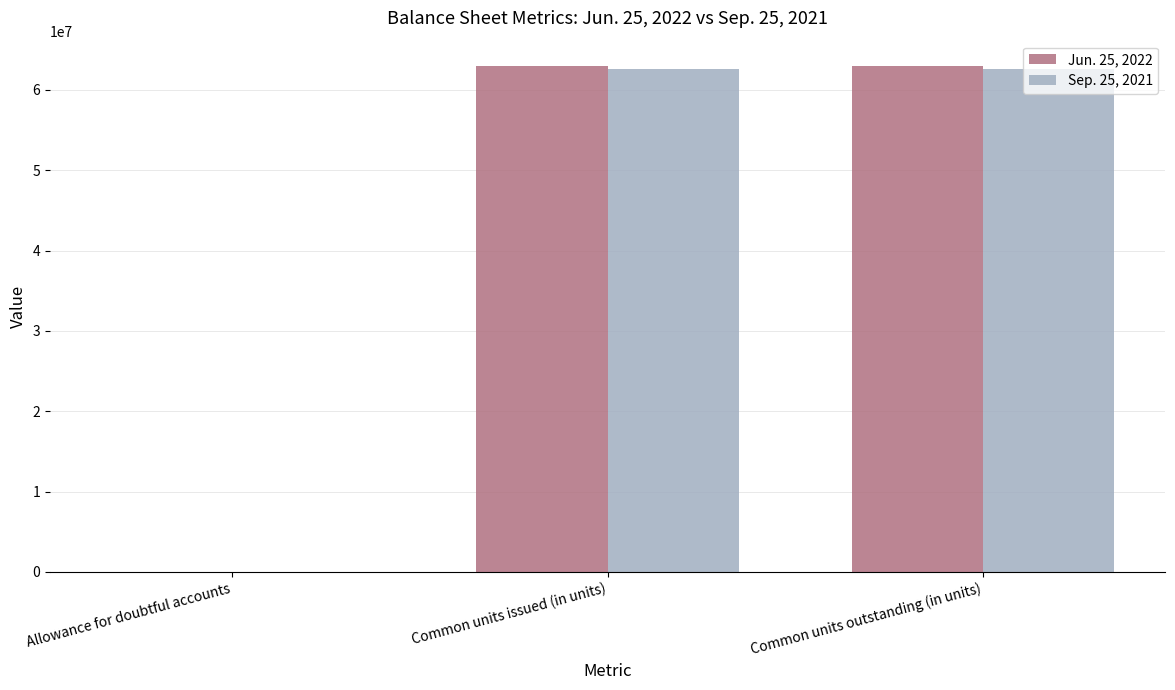

The Sep. 25, 2021 series shows 101437252 at Common units outstanding (in units). True or false?

False